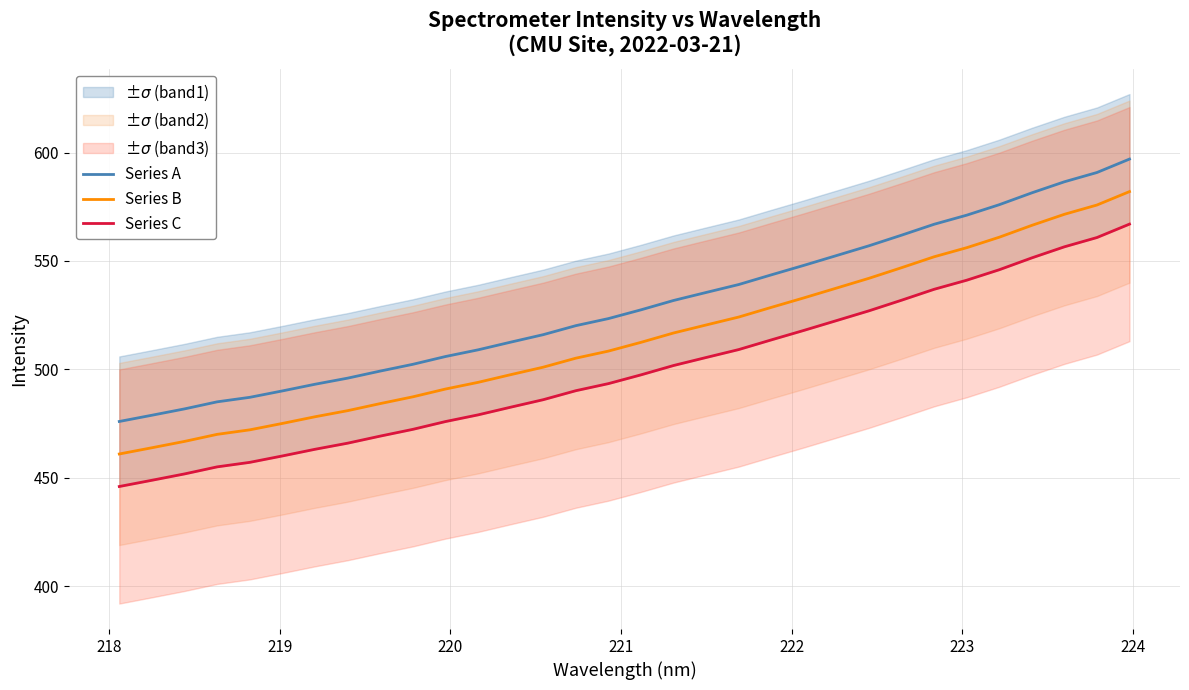

What is the difference between the second highest and second lowest values in the Series B series?

112.0